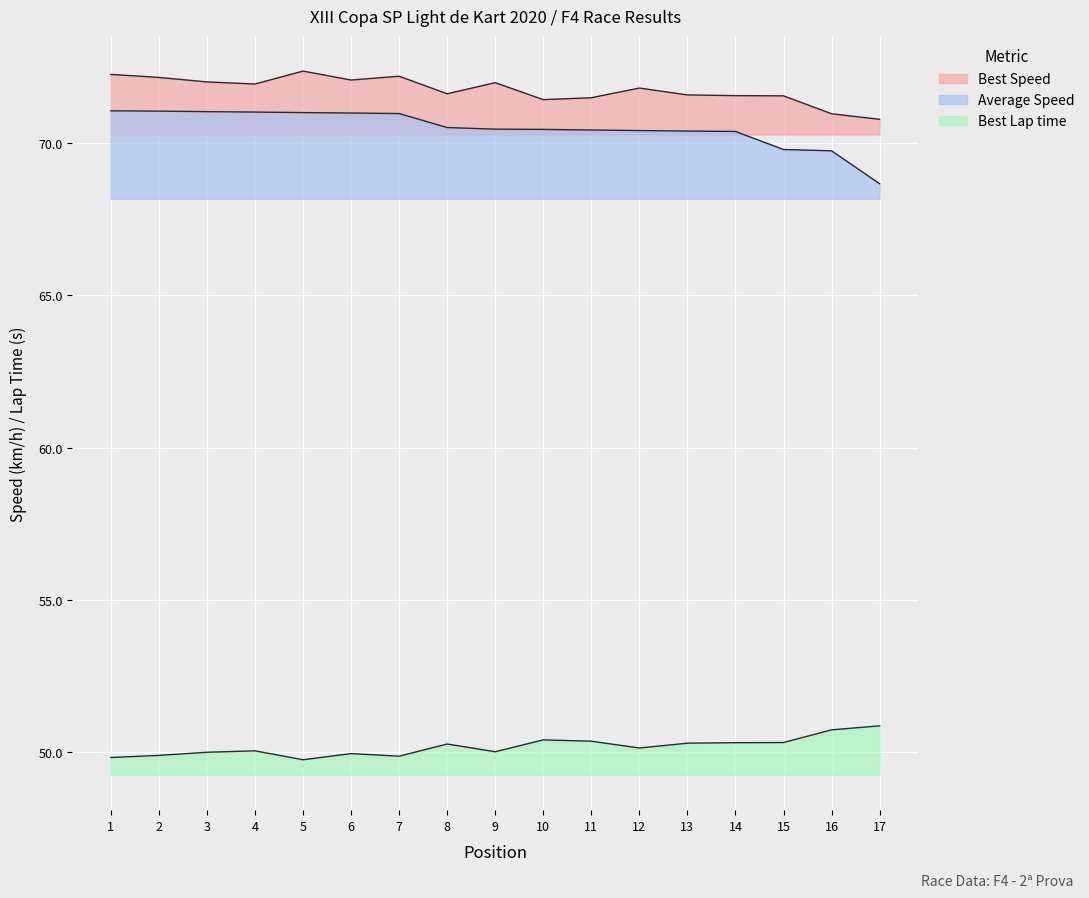

What is the sum of the Average Speed values at 11 and 13?

140.8